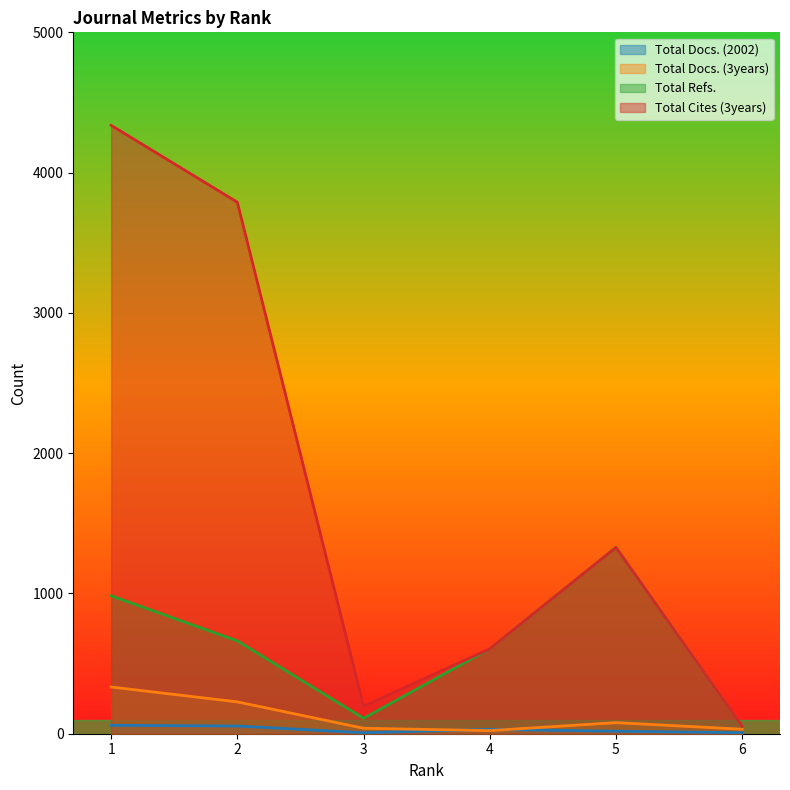

In Total Cites (3years), how many points are lower than both neighbors (excluding endpoints)?

1